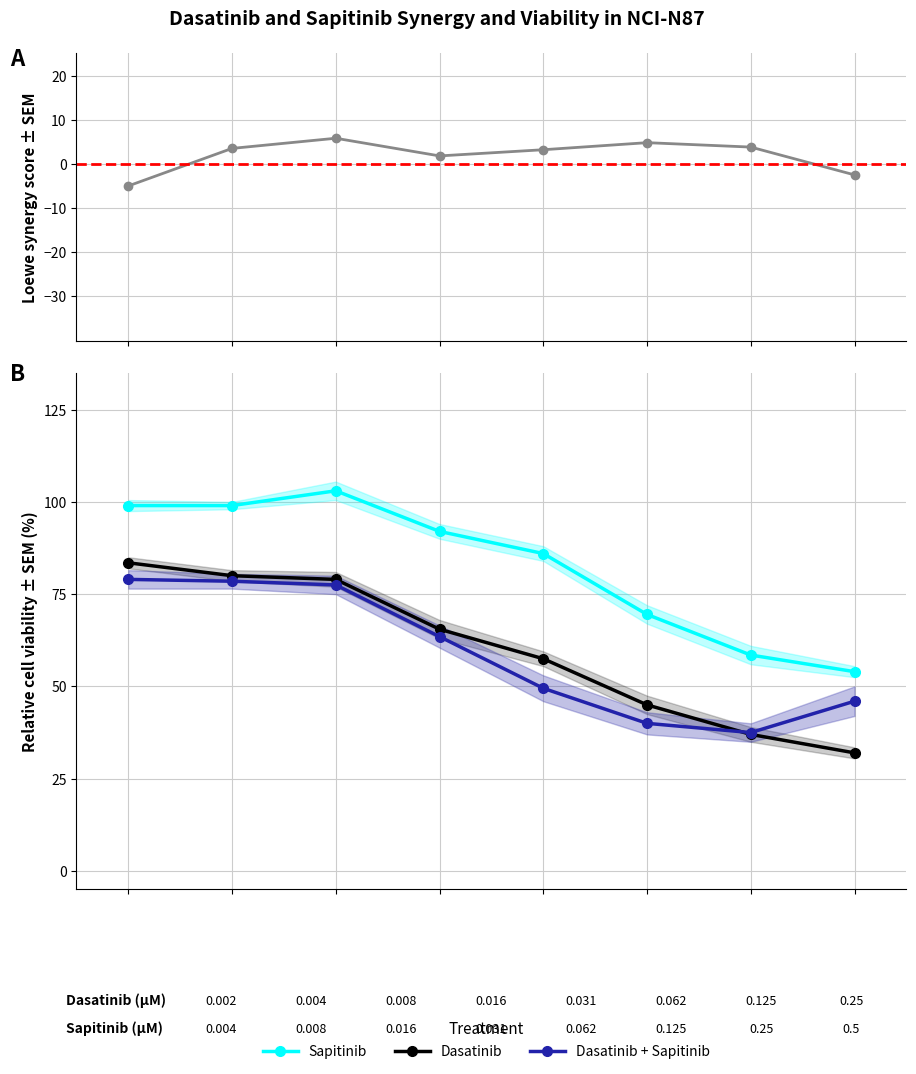

What is the value of the Sapitinib point at the 6th from the left?

69.5